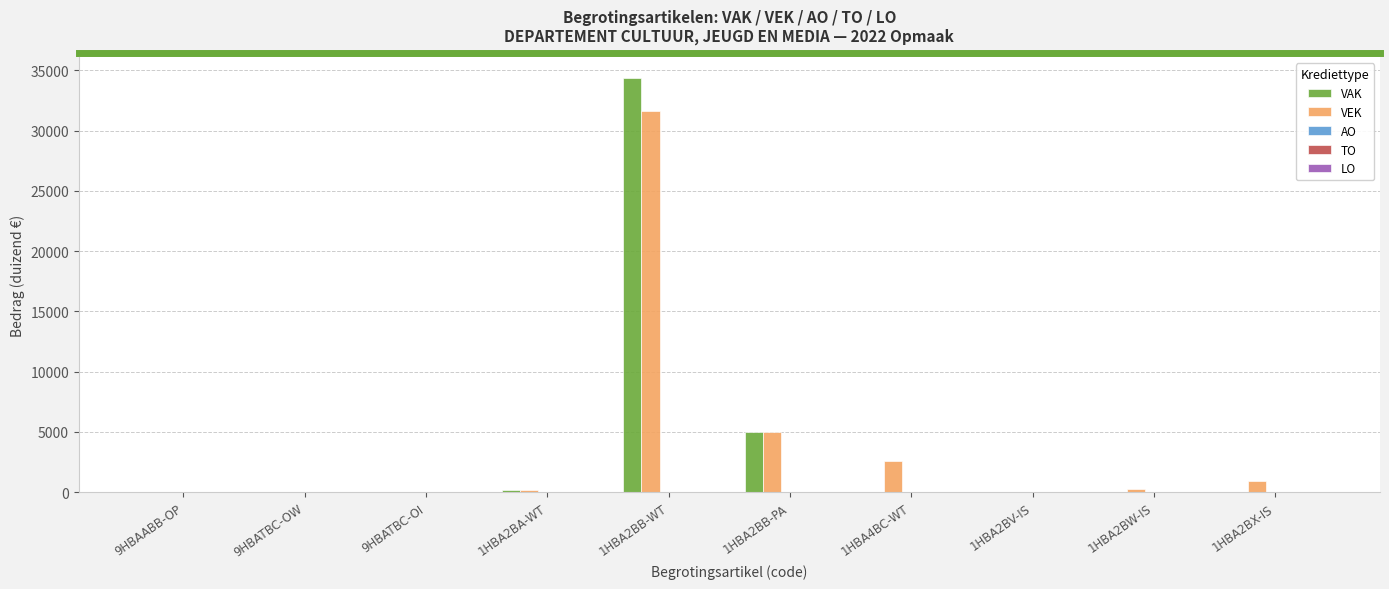

At which label is VAK closest to 17179?

1HBA2BB-PA